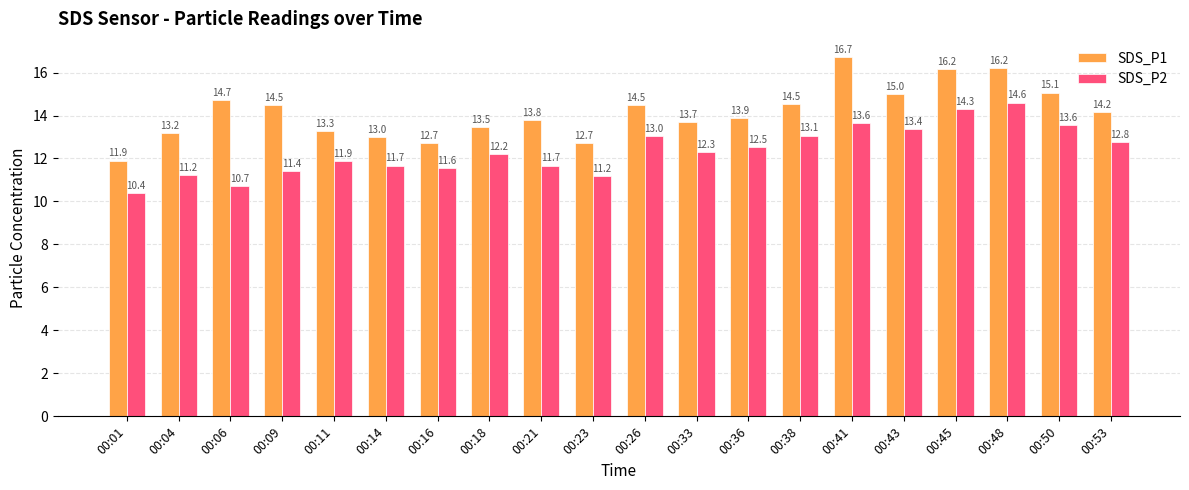

What is the total value across all series at 00:38?

27.6